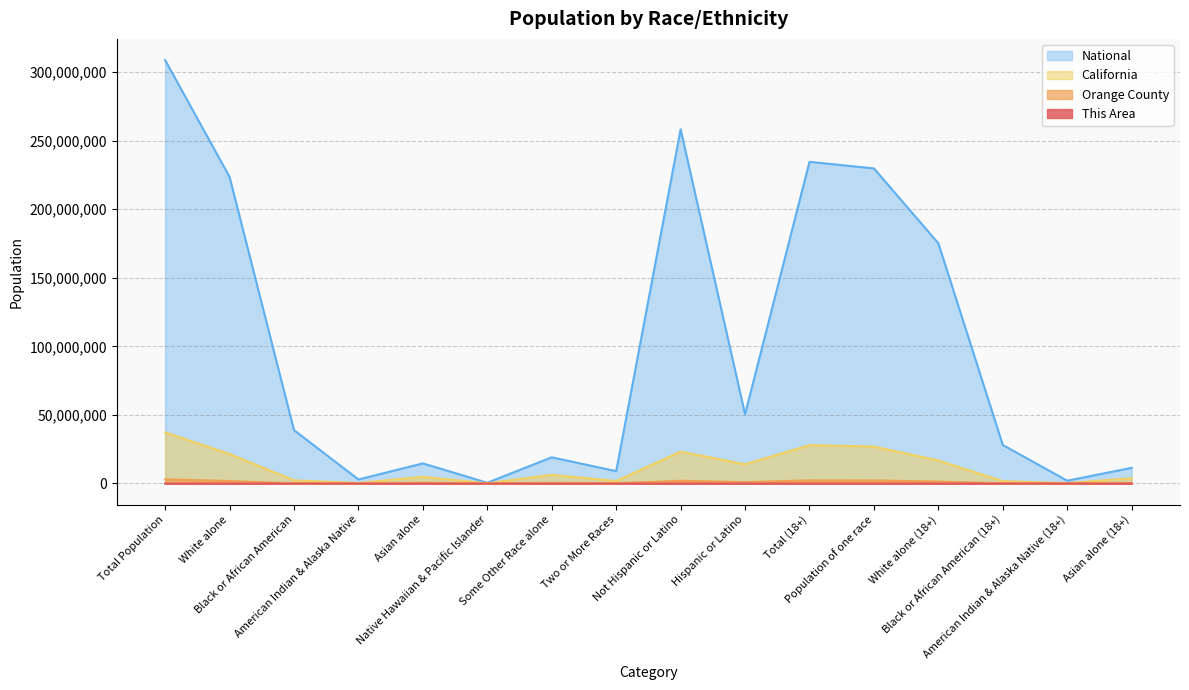

What is the label of the 16th point from the right?

Total Population